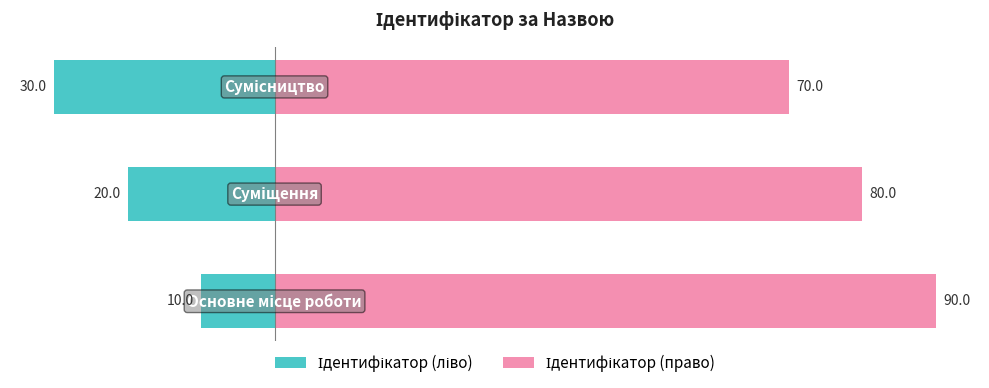

What is the average value of the Ідентифікатор (право) series?

80